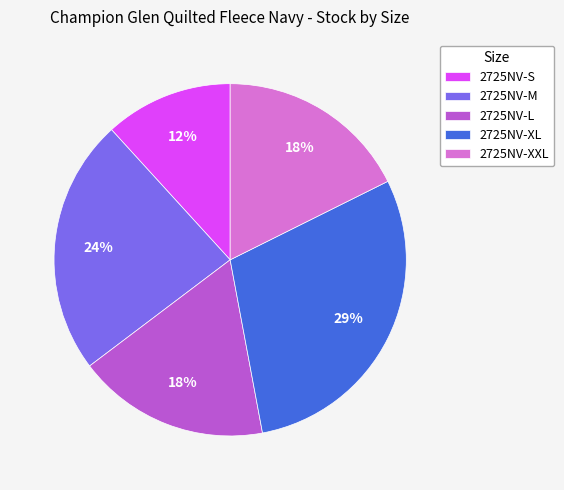

To the nearest percent, what is the average slice percentage?

20%